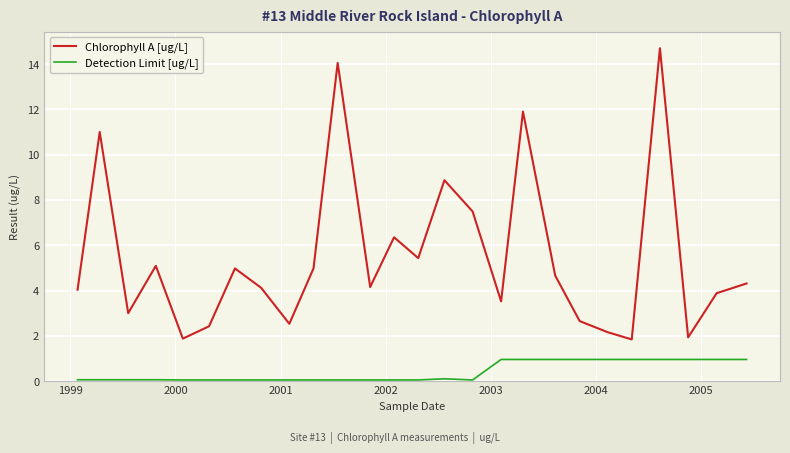

Does the chart display data point markers on the line(s)?

No